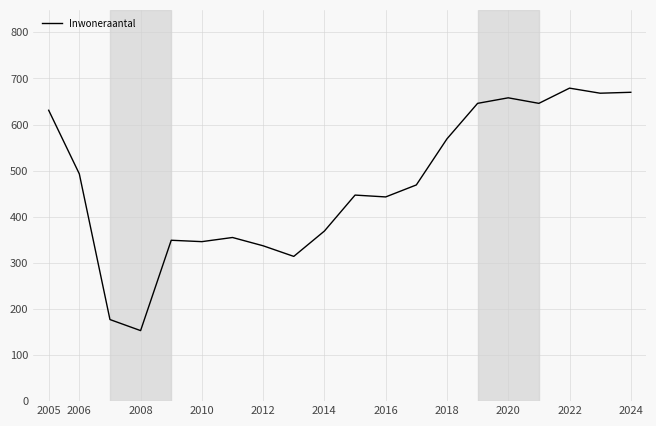

What is the difference between the maximum and minimum values?

526